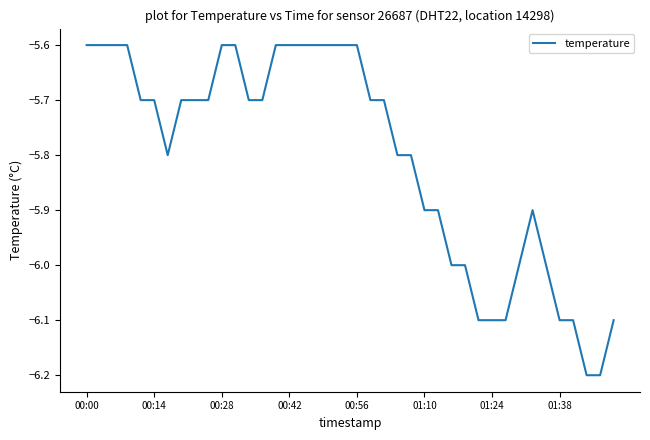

What is the minimum value shown in the chart?

-6.2